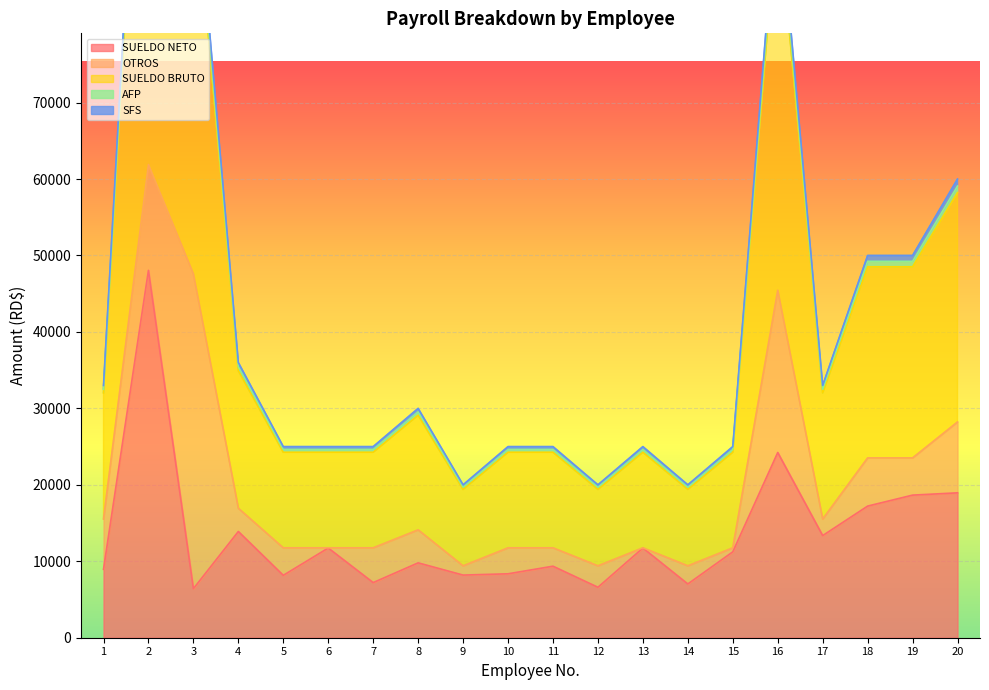

What is the maximum value for SUELDO NETO?

48059.4